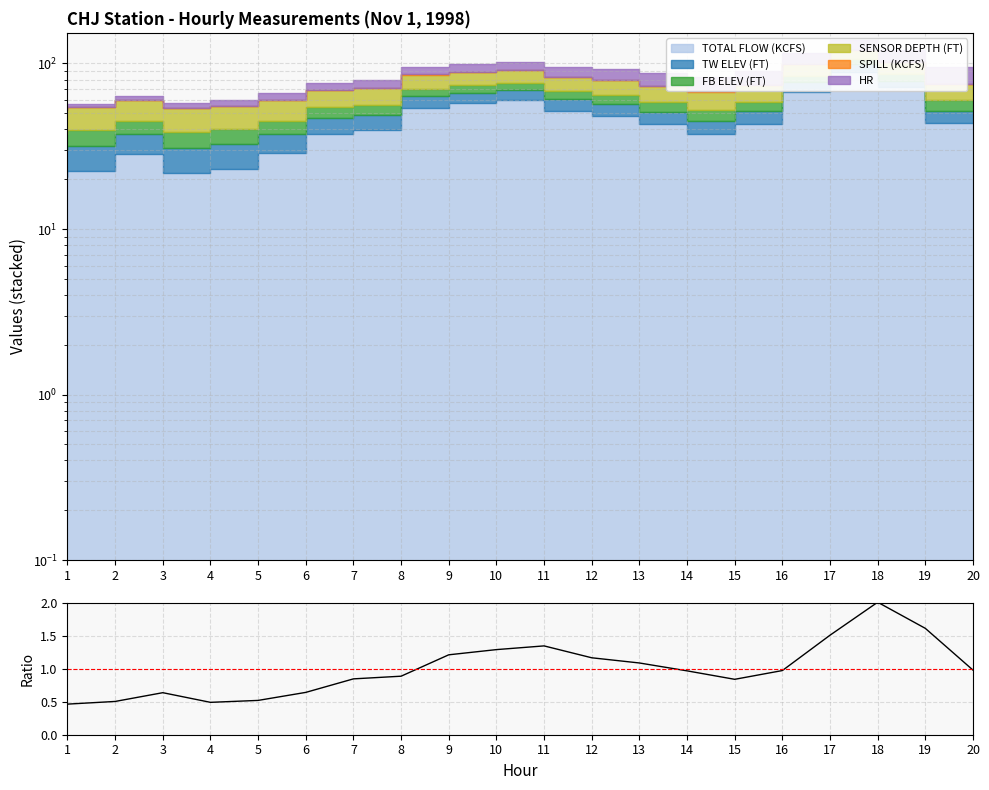

Where is the first local maximum?

3